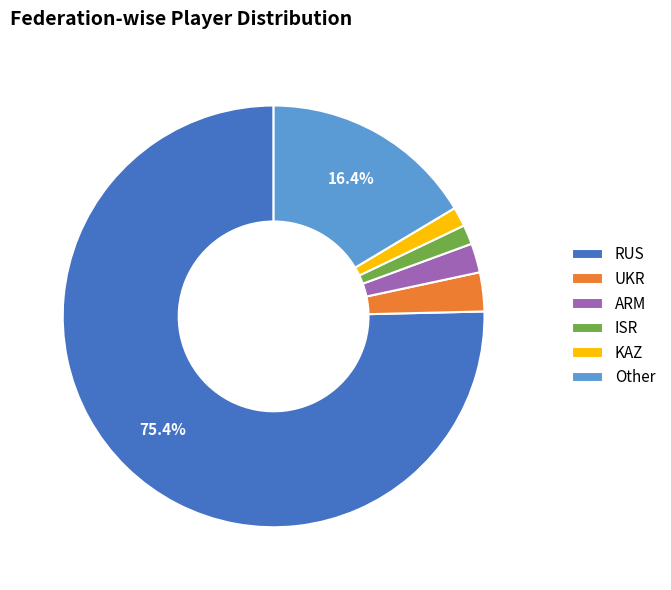

What is the majority slice?

RUS